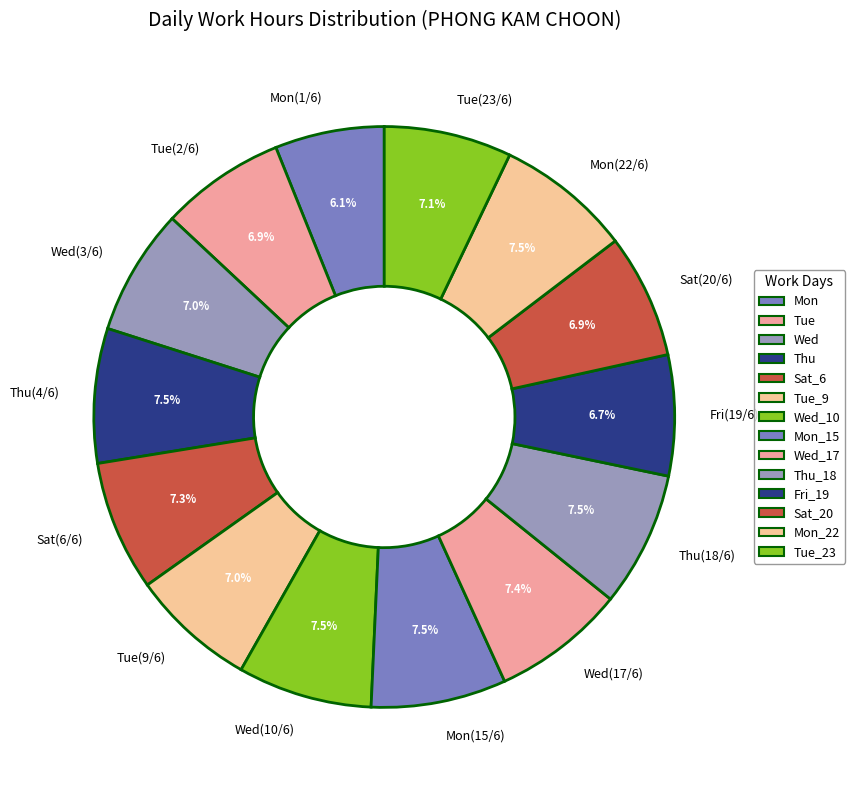

Is there any slice that represents more than half of the pie?

No